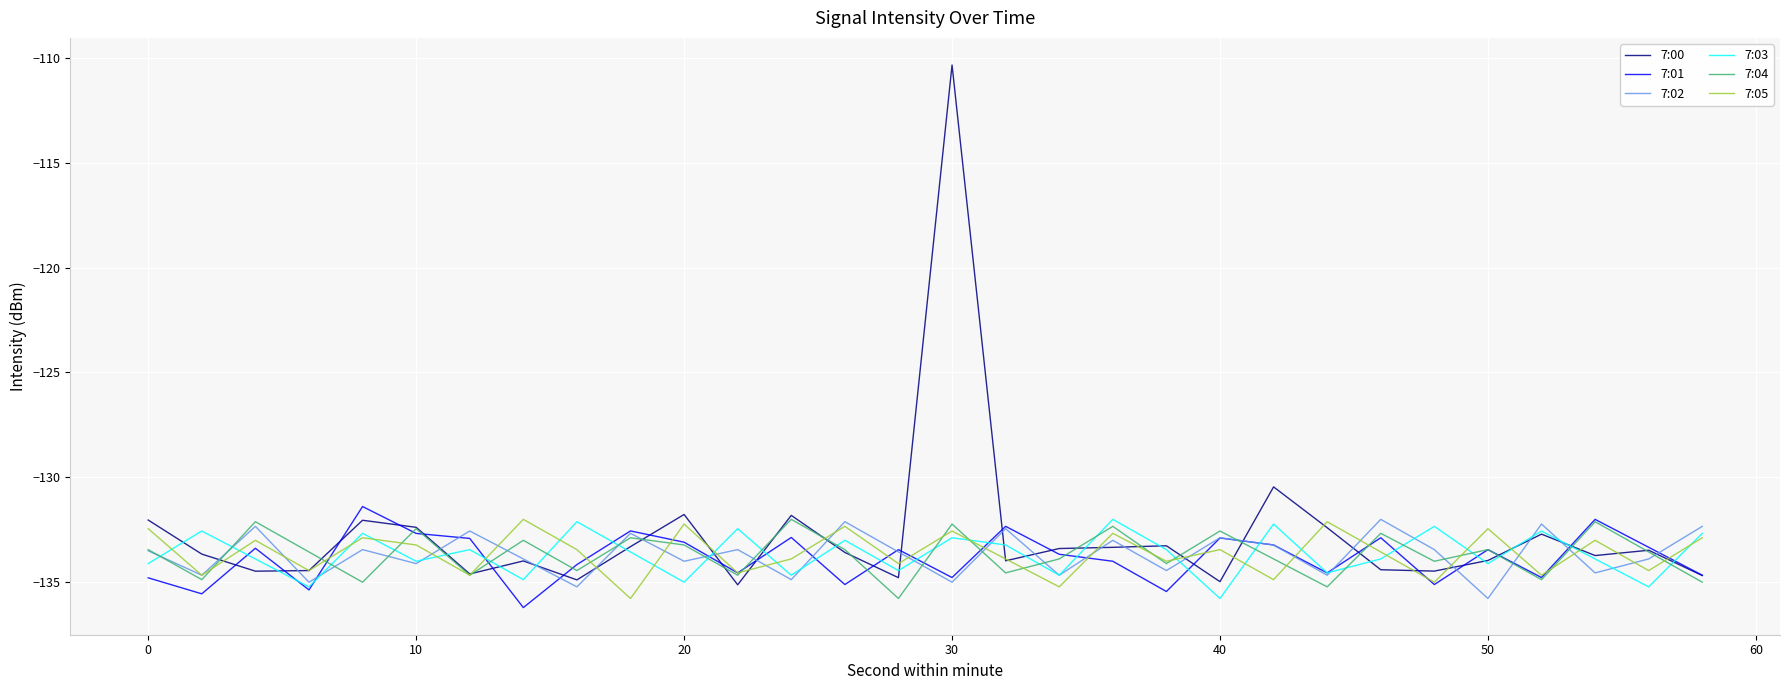

Which series has the widest spread of values?

7:00